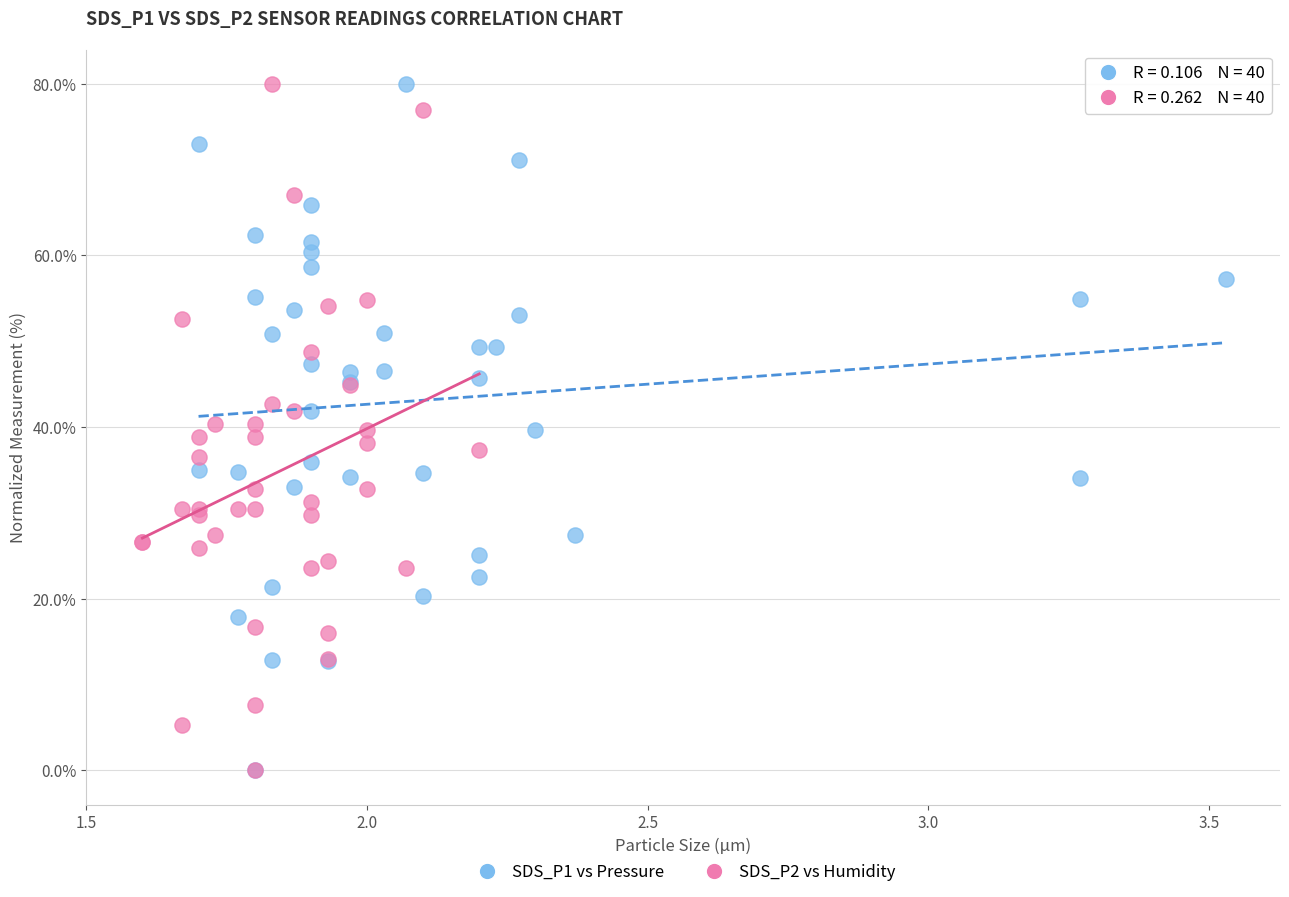

What are all the series names shown in the legend?

SDS_P1 vs Pressure, SDS_P2 vs Humidity